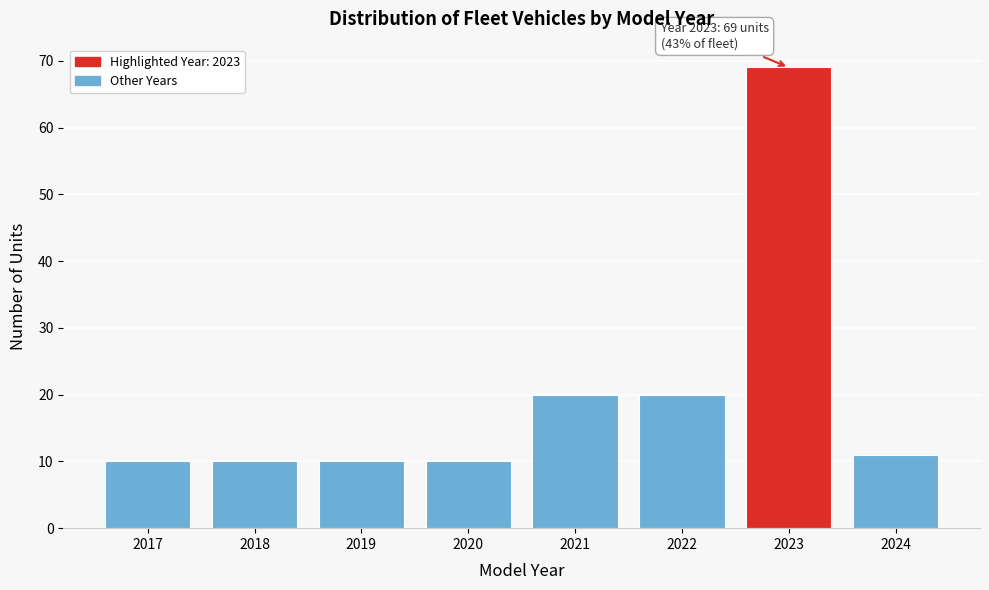

Reading left to right, what are all the values shown in this chart?

10	10	10	10	20	20	69	11